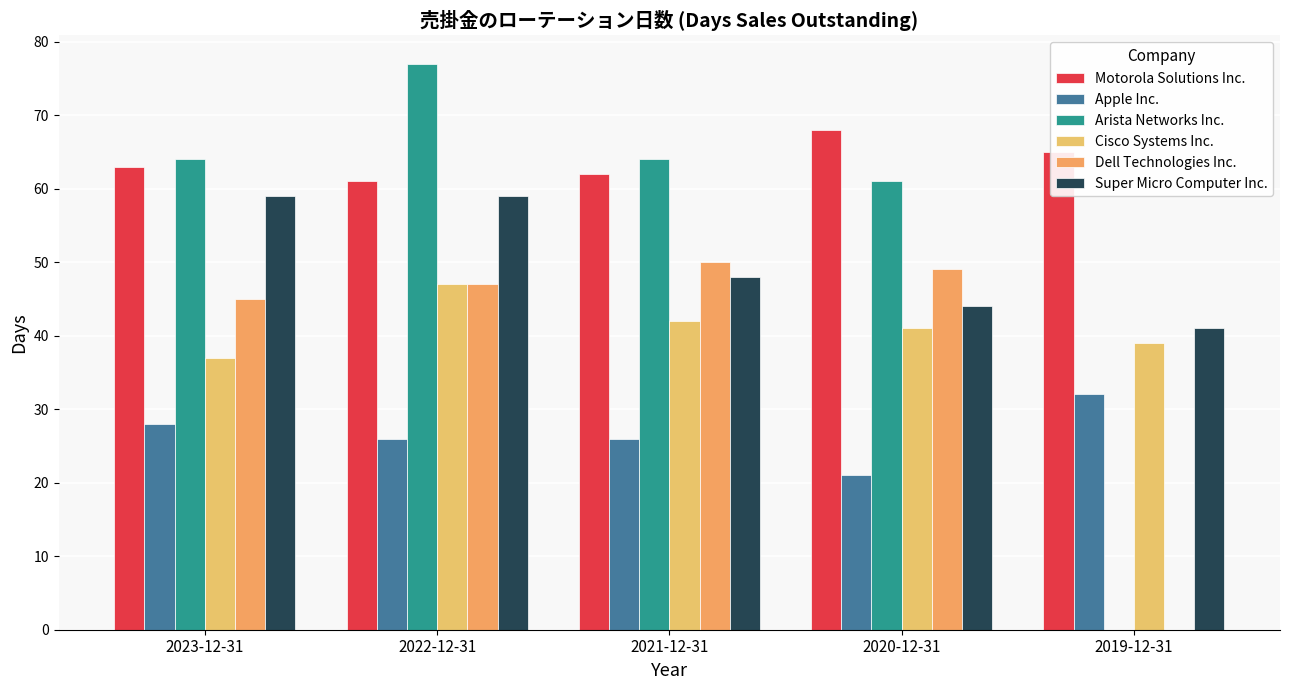

Reading left to right, extract all data points from this chart.

Motorola Solutions Inc.: 63	61	62	68	65
Apple Inc.: 28	26	26	21	32
Arista Networks Inc.: 64	77	64	61	0
Cisco Systems Inc.: 37	47	42	41	39
Dell Technologies Inc.: 45	47	50	49	0
Super Micro Computer Inc.: 59	59	48	44	41